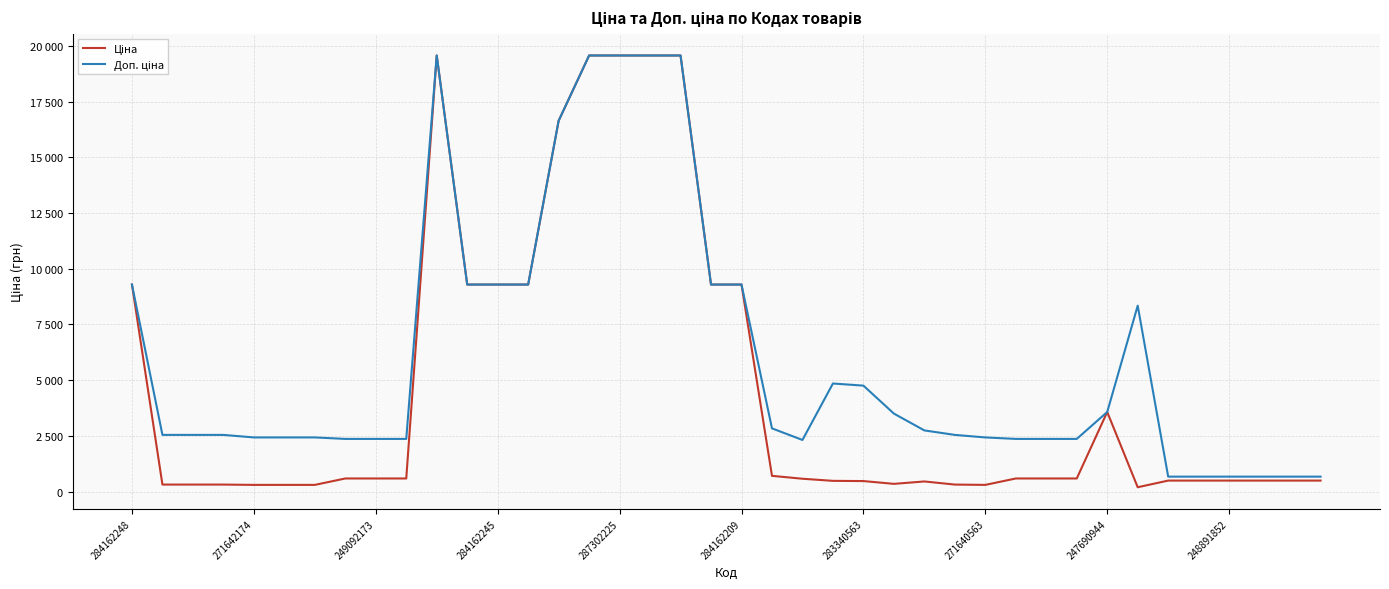

True or false: Доп. ціна and Ціна cross at least once.

False